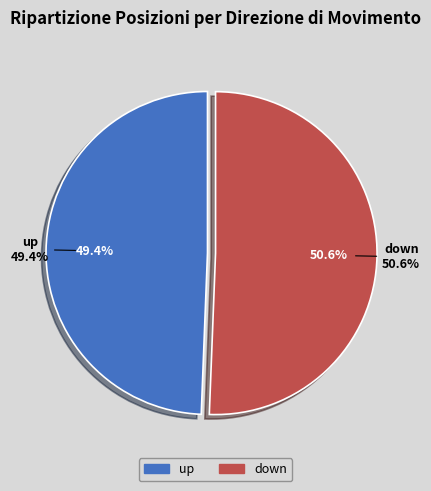

What percentage is the down slice, to the nearest percent?

51%